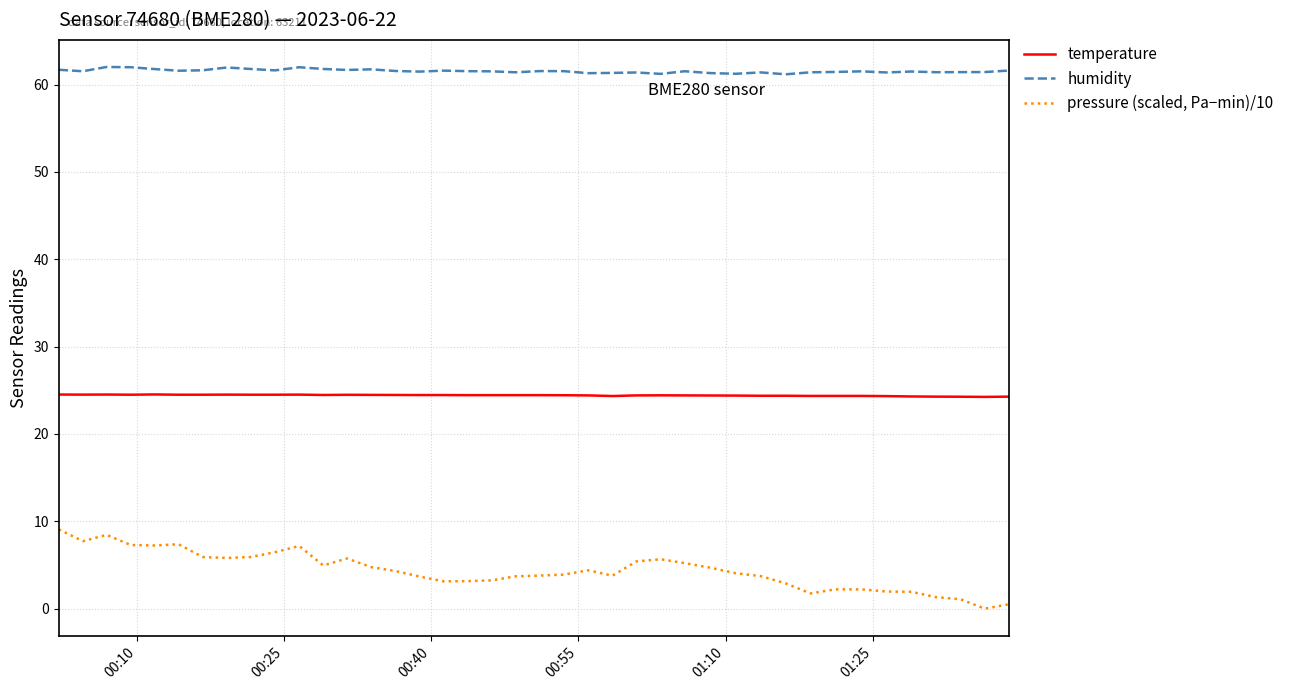

Which series has the largest total across all categories?

humidity